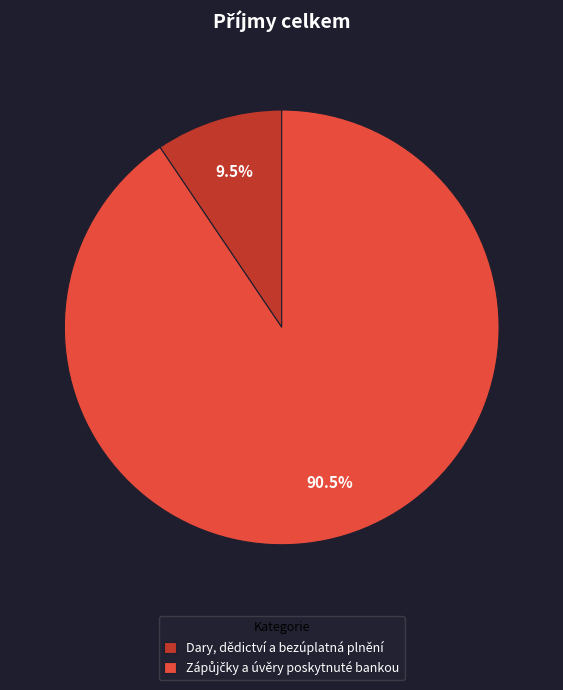

Is there any slice that represents more than half of the pie?

Yes